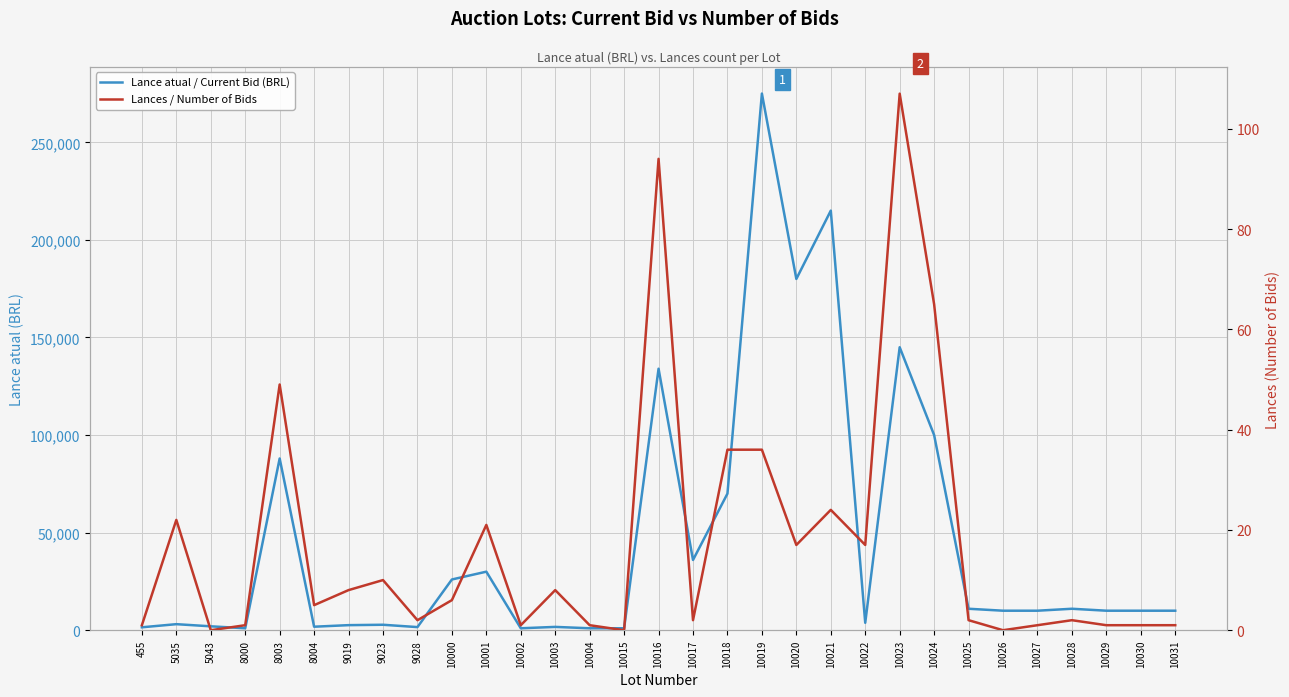

Is it true that Lance atual / Current Bid (BRL) equals 1600 at 9028?

True